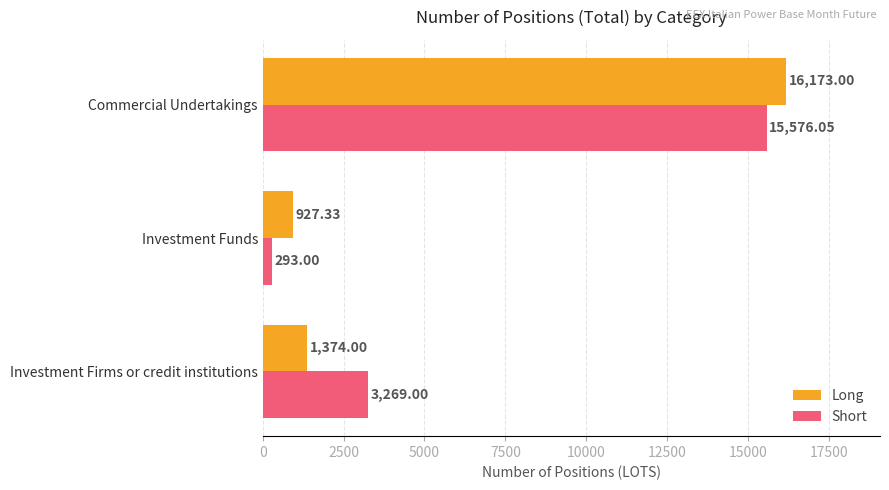

List the labels in order of Long value, smallest first.

Investment Funds, Investment Firms or credit institutions, Commercial Undertakings